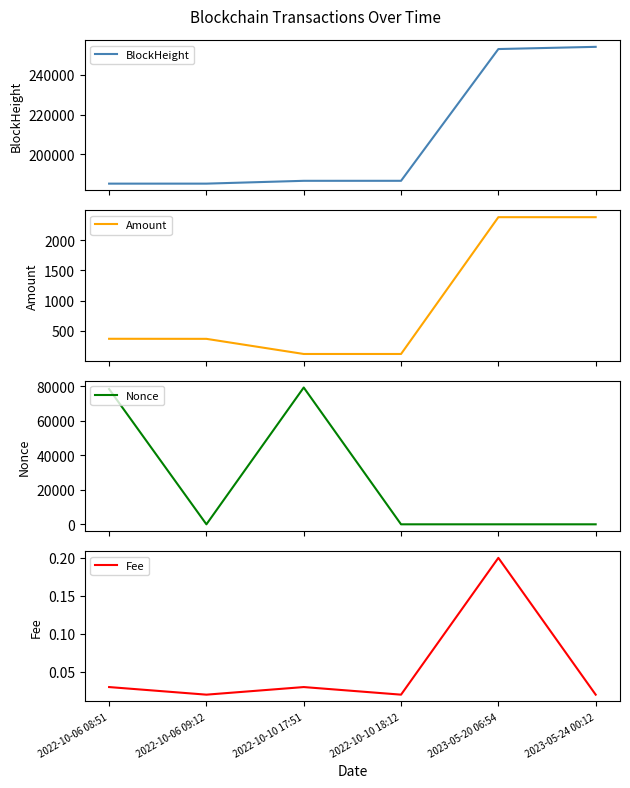

List the labels in order of Fee value, smallest first.

2022-10-06 09:12, 2022-10-10 18:12, 2023-05-24 00:12, 2022-10-06 08:51, 2022-10-10 17:51, 2023-05-20 06:54